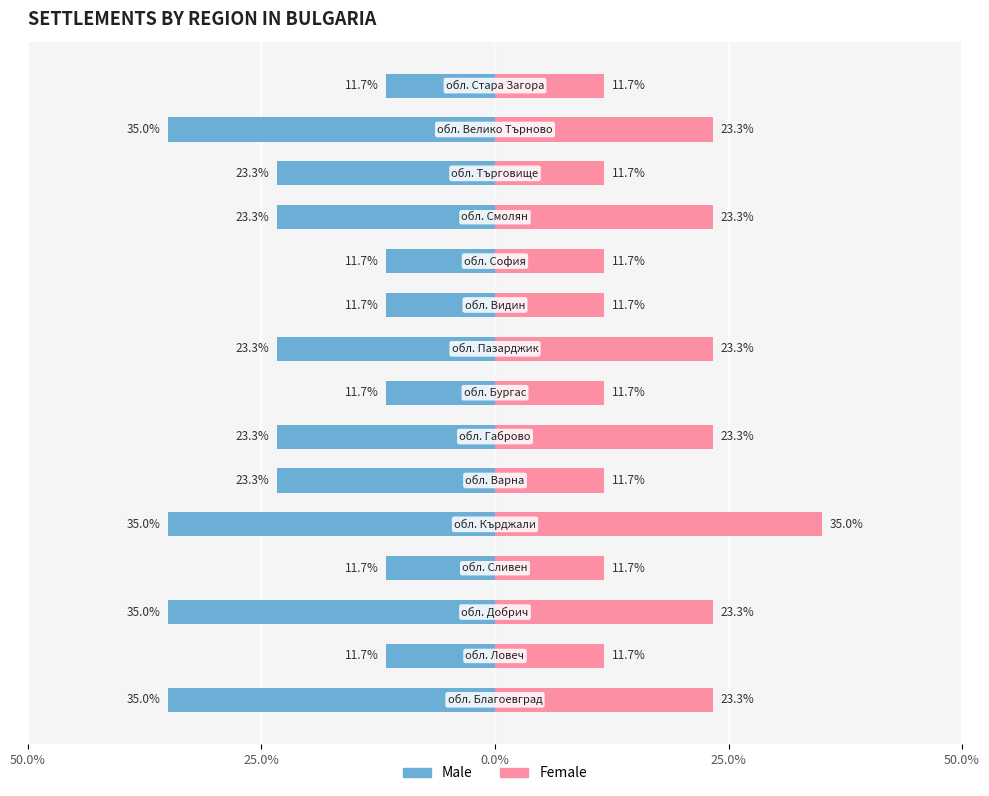

Which series changed the most between 5 and 10?

Male